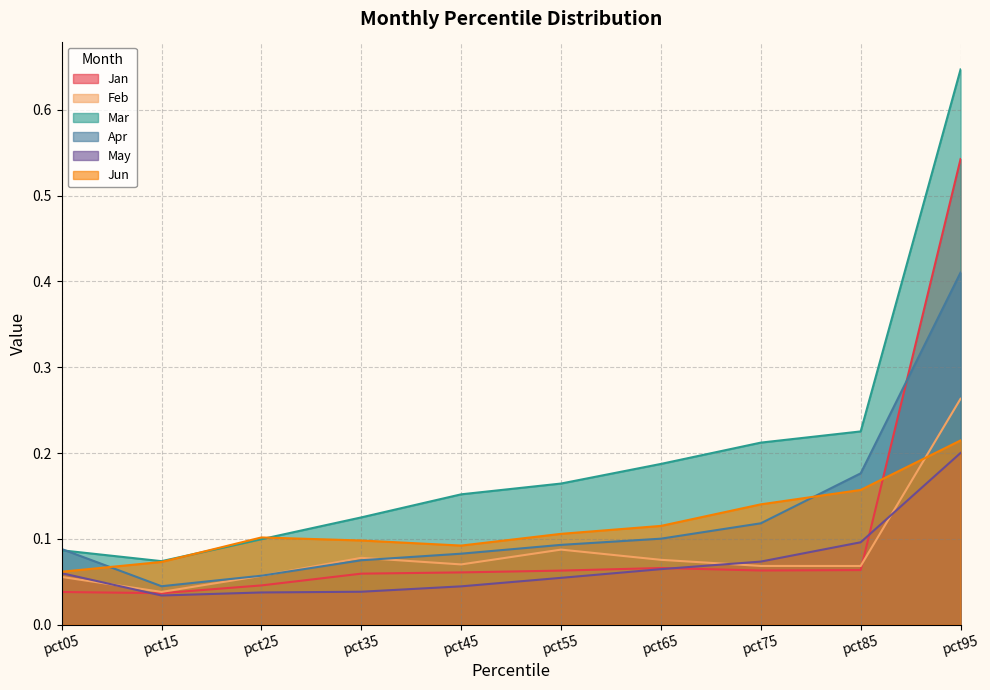

What is the difference between the maximum and minimum values in the May series?

0.2